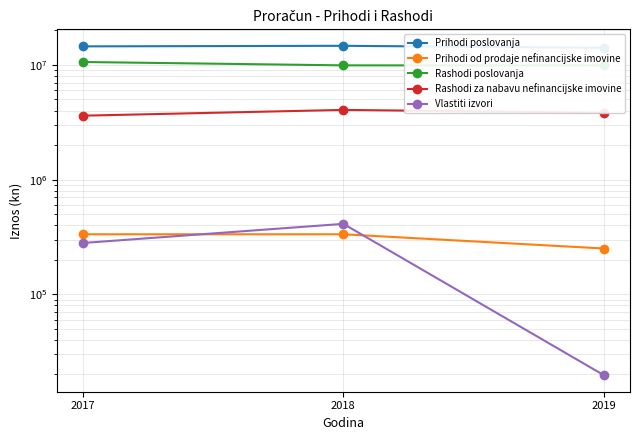

Reading right to left, transcribe all the data shown in this chart.

Prihodi poslovanja: 14103149.0	14691584.2	14528299.0
Prihodi od prodaje nefinancijske imovine: 251000.0	334000.0	334000.0
Rashodi poslovanja: 9906530.0	9921530.0	10616130.0
Rashodi za nabavu nefinancijske imovine: 3831520.0	4056570.0	3611970.0
Vlastiti izvori: 19701.0	411684.2	280299.0